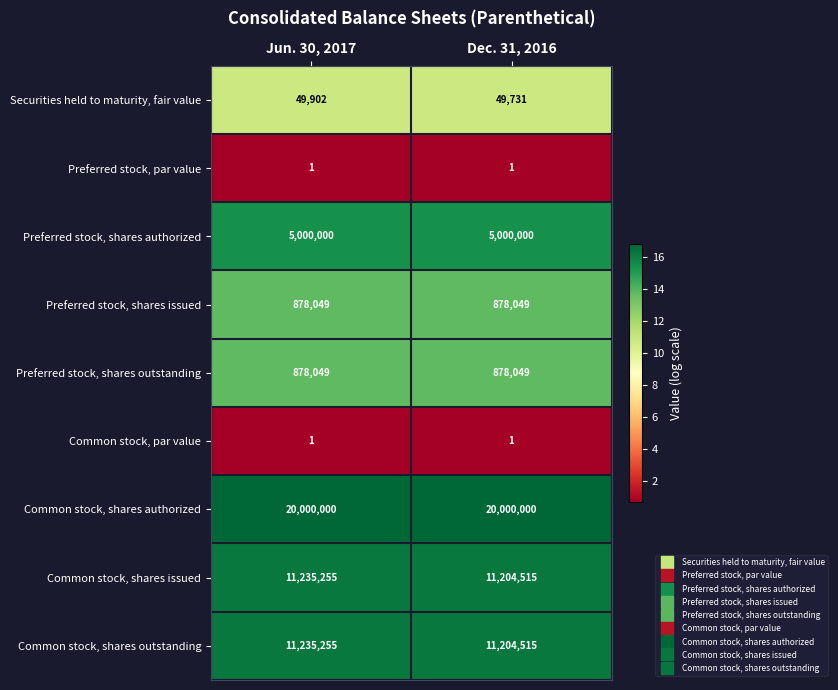

What is the sum of the Securities held to maturity, fair value values at Dec. 31, 2016 and Jun. 30, 2017?

99633